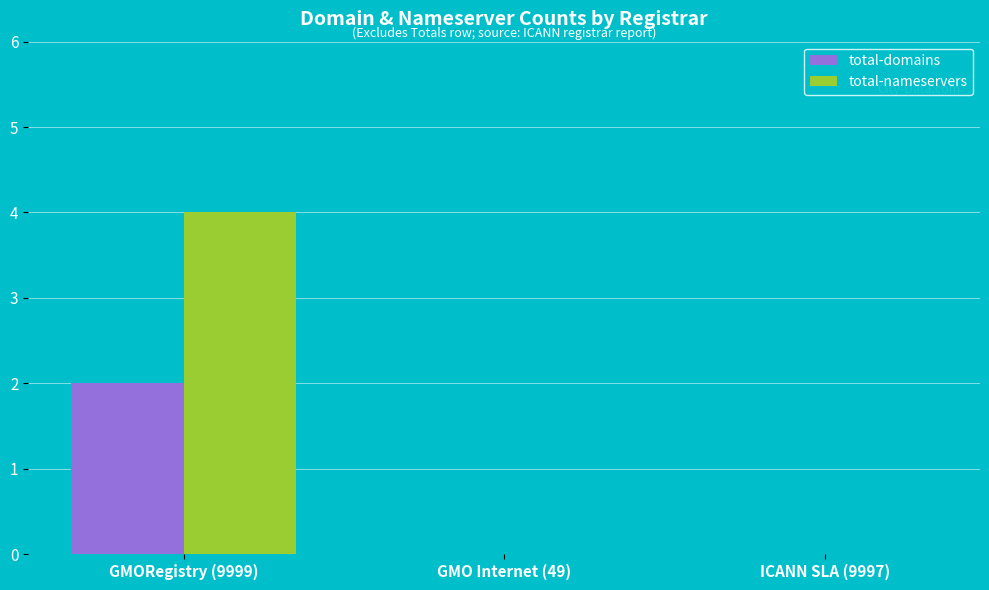

How many data points does each series have?

3